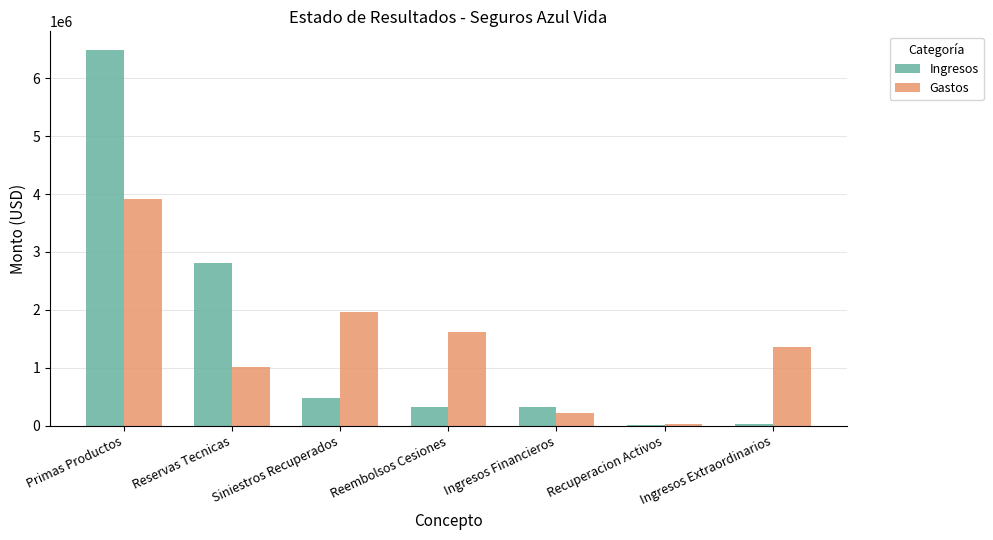

The value of Gastos at Primas Productos is 3911539.1. True or false?

True